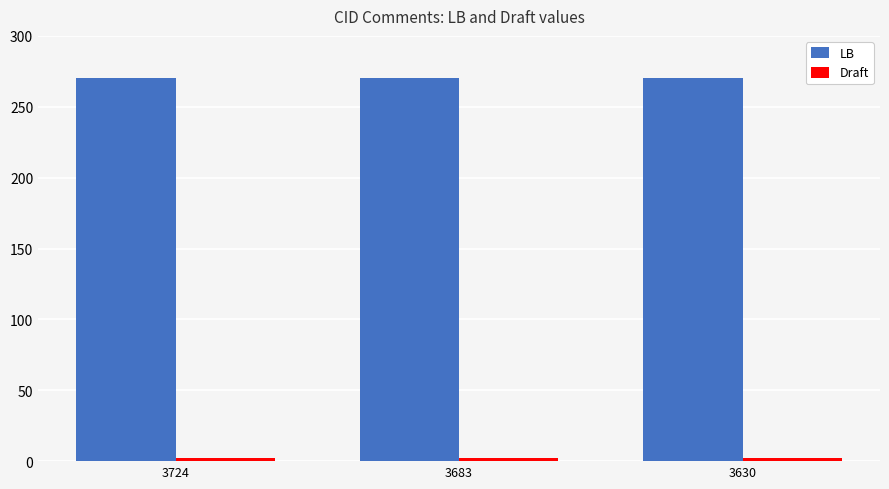

What is the lowest value of the LB series?

270